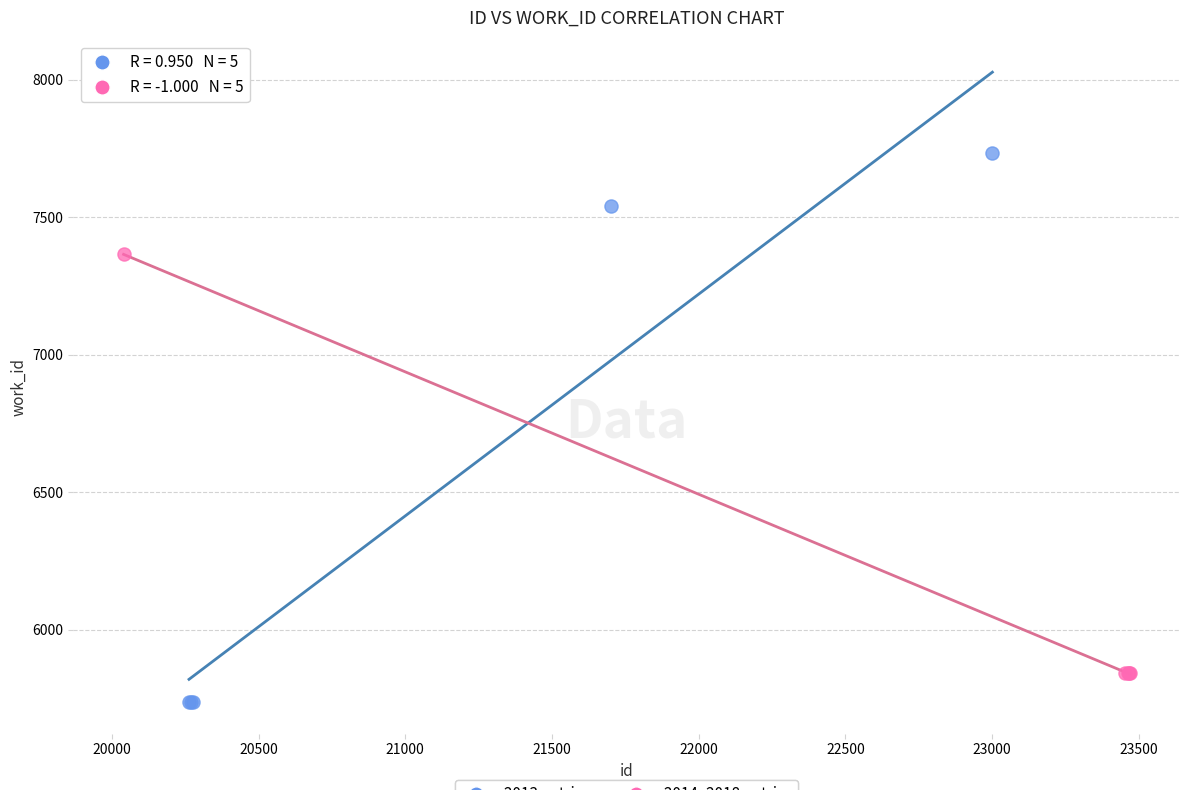

Which series has the largest Y range (max minus min)?

2013 entries